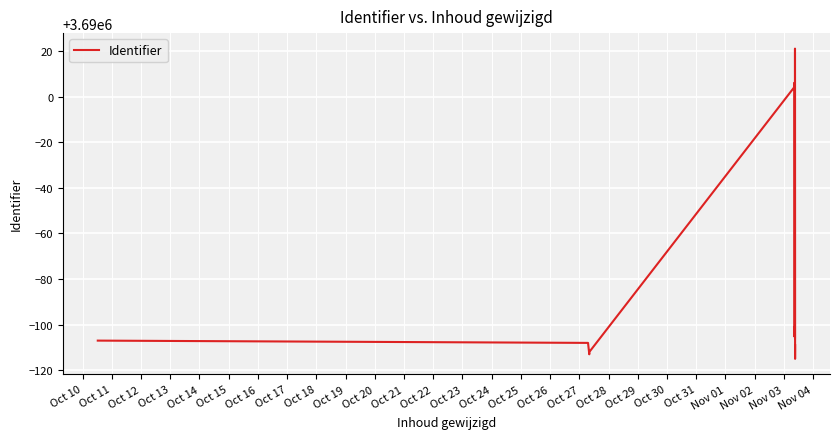

What is the smallest value displayed?

3689885